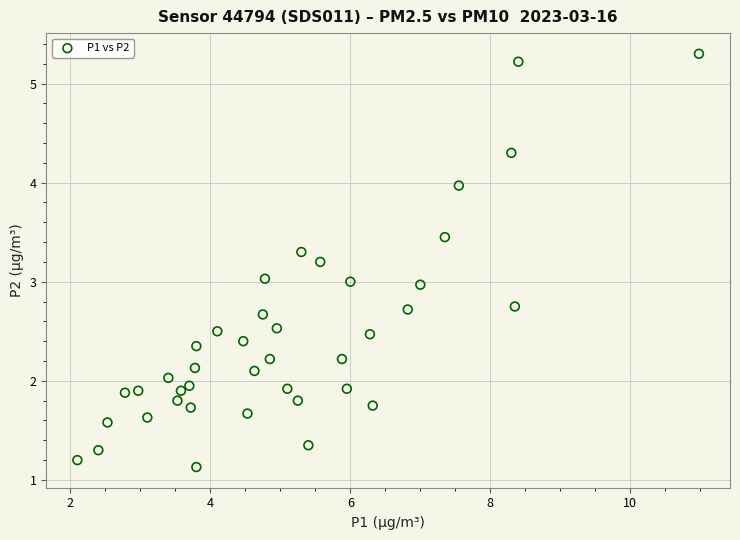

What is the range of X values (max minus min)?

8.9